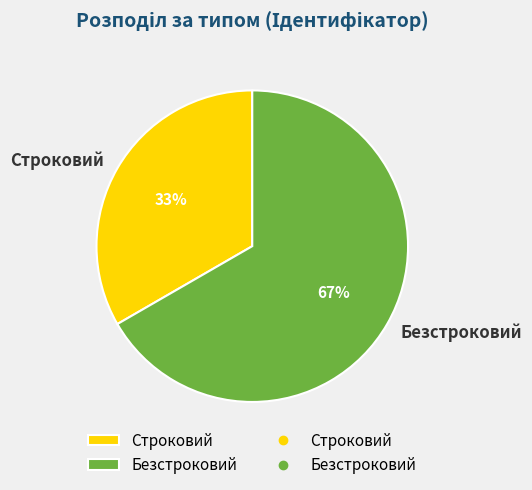

Which category has the smallest portion of the pie?

Строковий